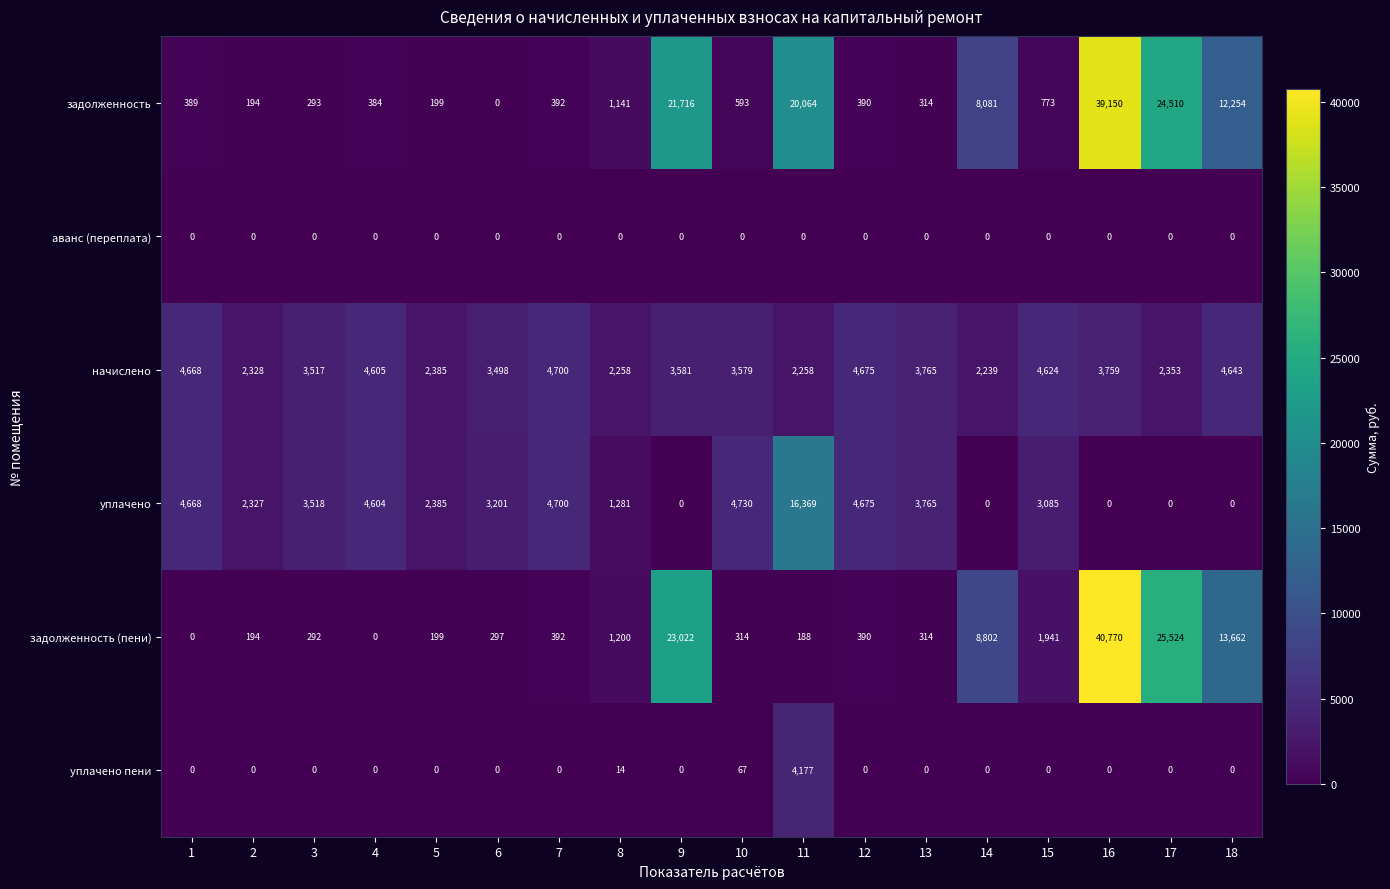

Which category has the highest value in the уплачено пени series?

11